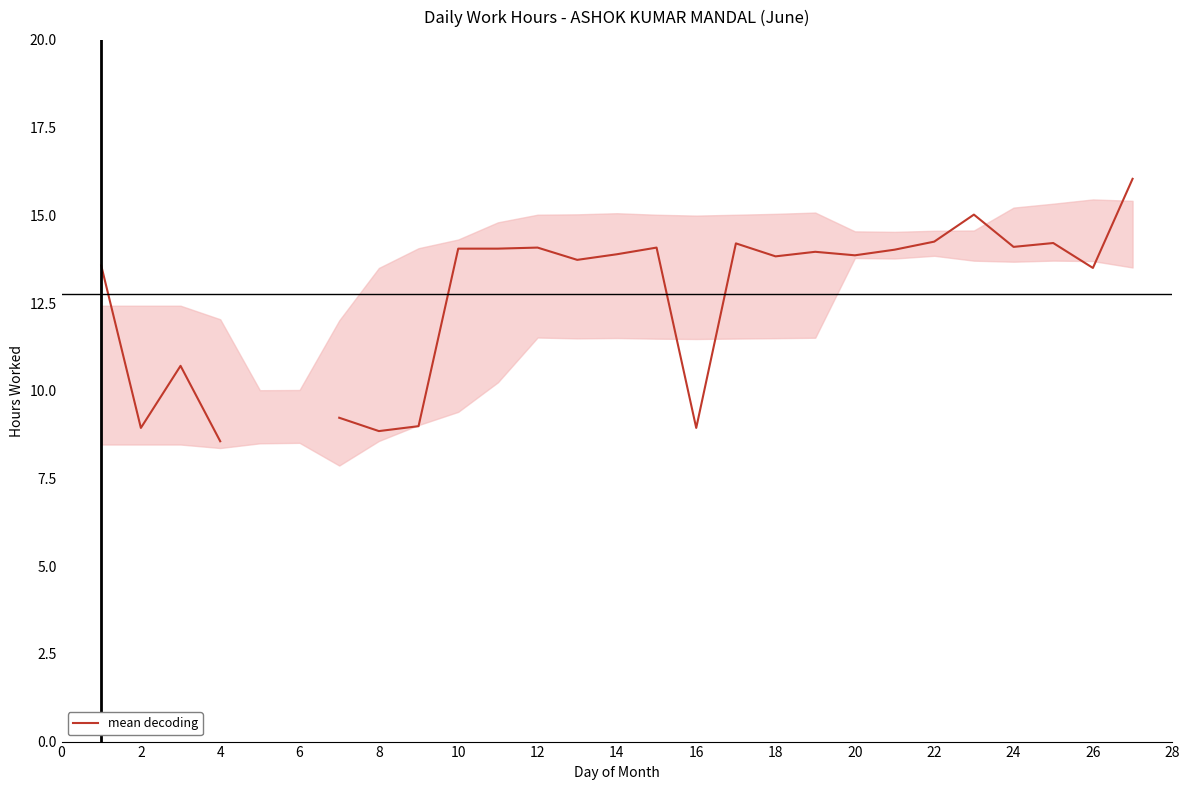

What is the minimum value shown in the chart?

8.6